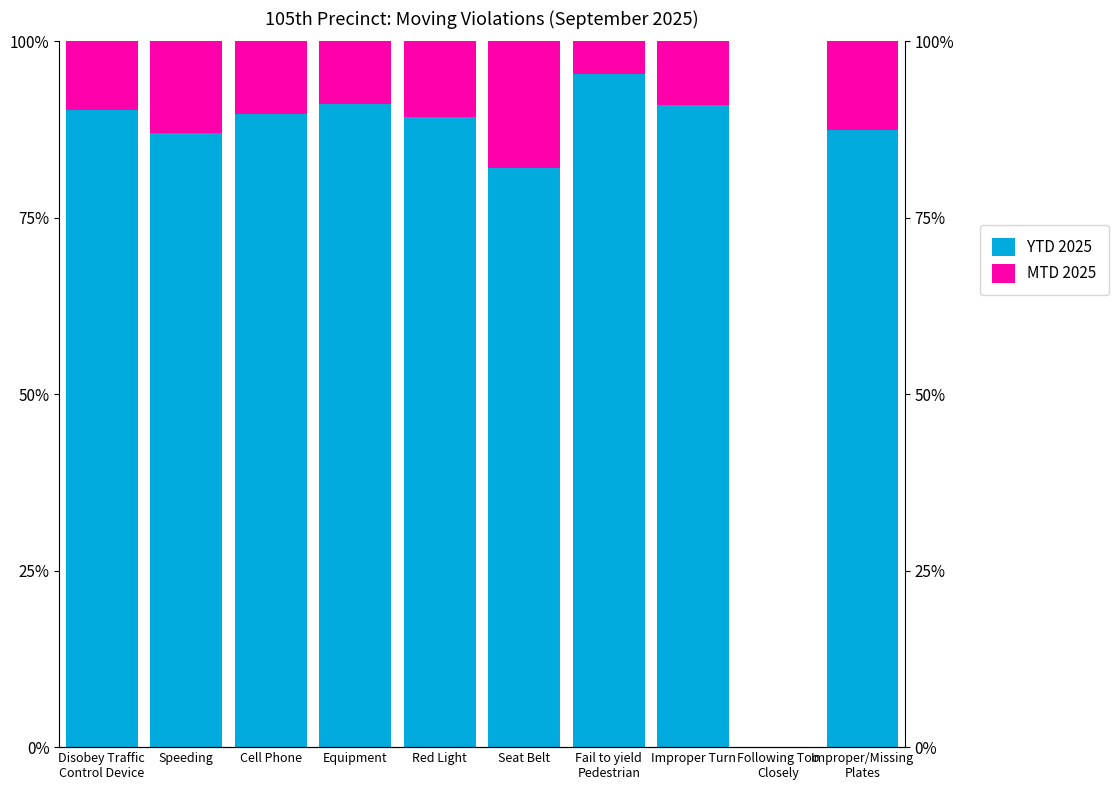

At which label is MTD 2025 closest to 8?

Equipment